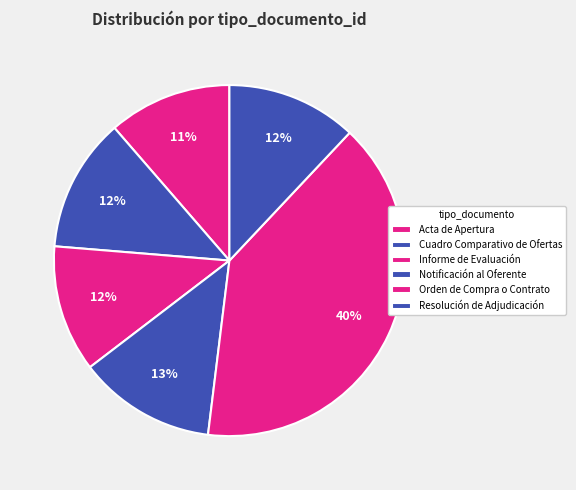

To the nearest percent, what is the difference between the Notificación al Oferente and Informe de Evaluación slice percentages?

1%